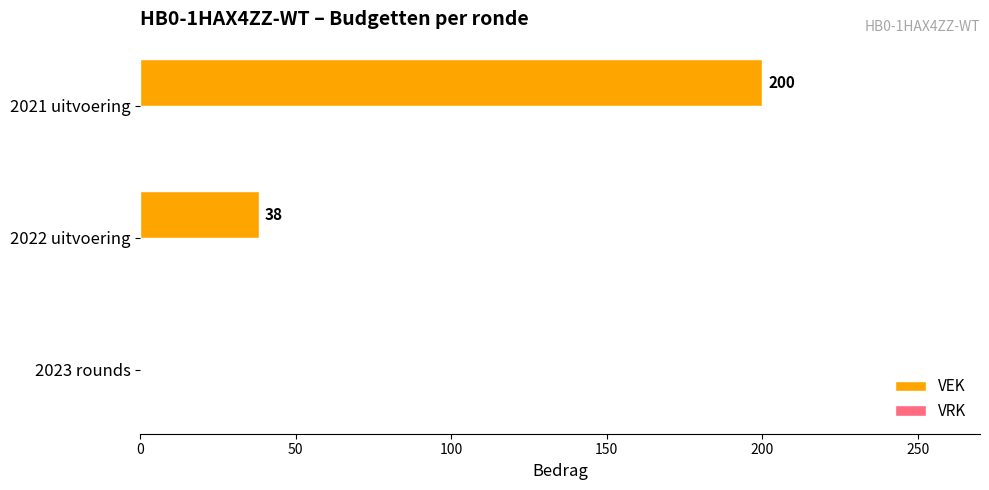

How many data points does each series have?

3